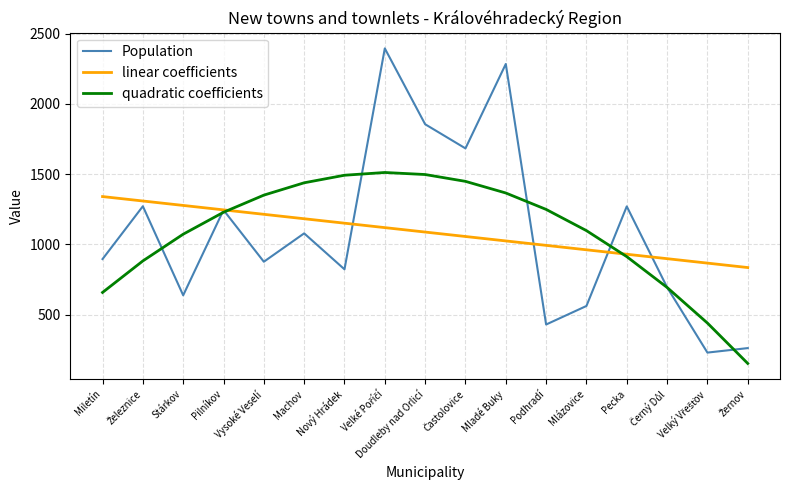

True or false: Population has a value of 722.2 at Mladé Buky.

False